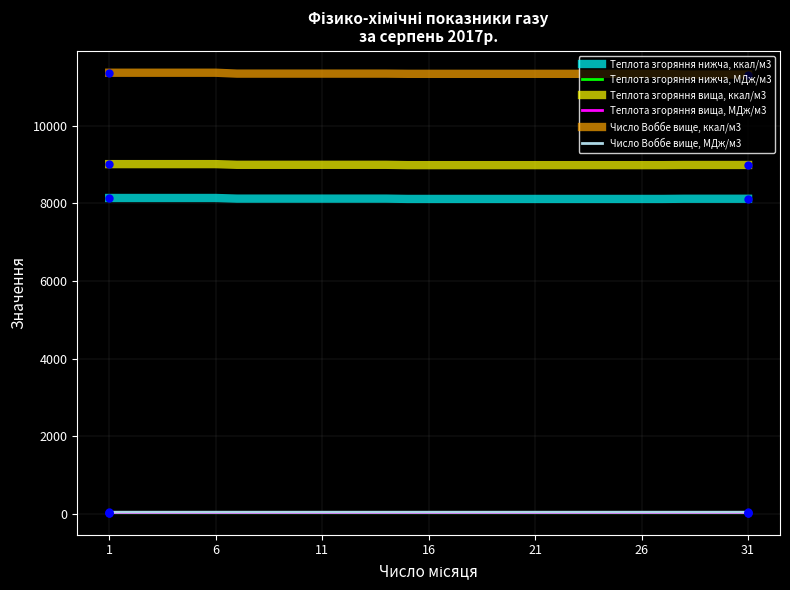

What is the maximum value for Число Воббе вище, ккал/м3?

11368.0